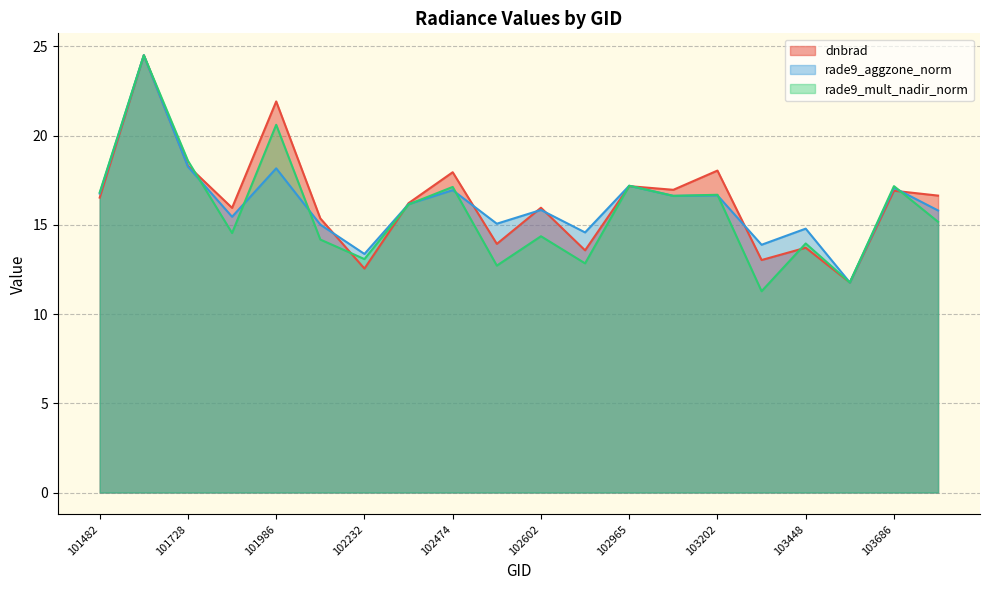

Does the chart display data point markers on the line(s)?

No